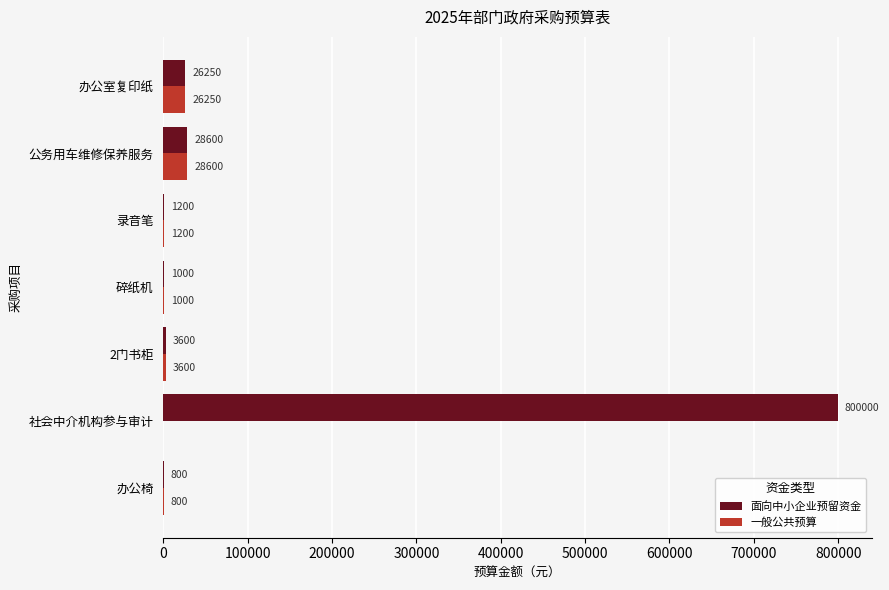

Between 社会中介机构参与审计 and 录音笔, which series saw the biggest shift?

面向中小企业预留资金